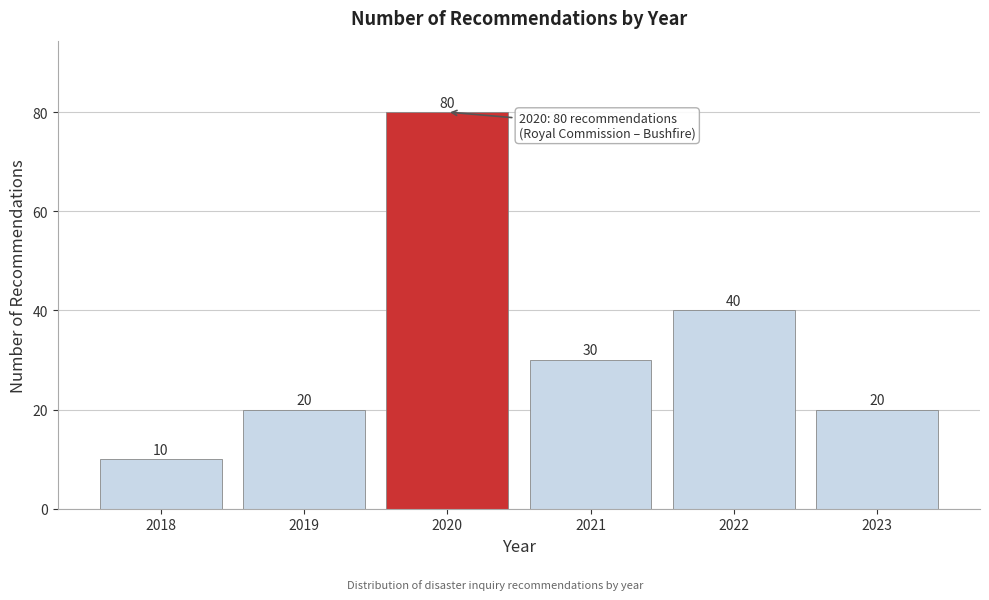

Reading left to right, transcribe all the data shown in this chart.

2018=10	2019=20	2020=80	2021=30	2022=40	2023=20